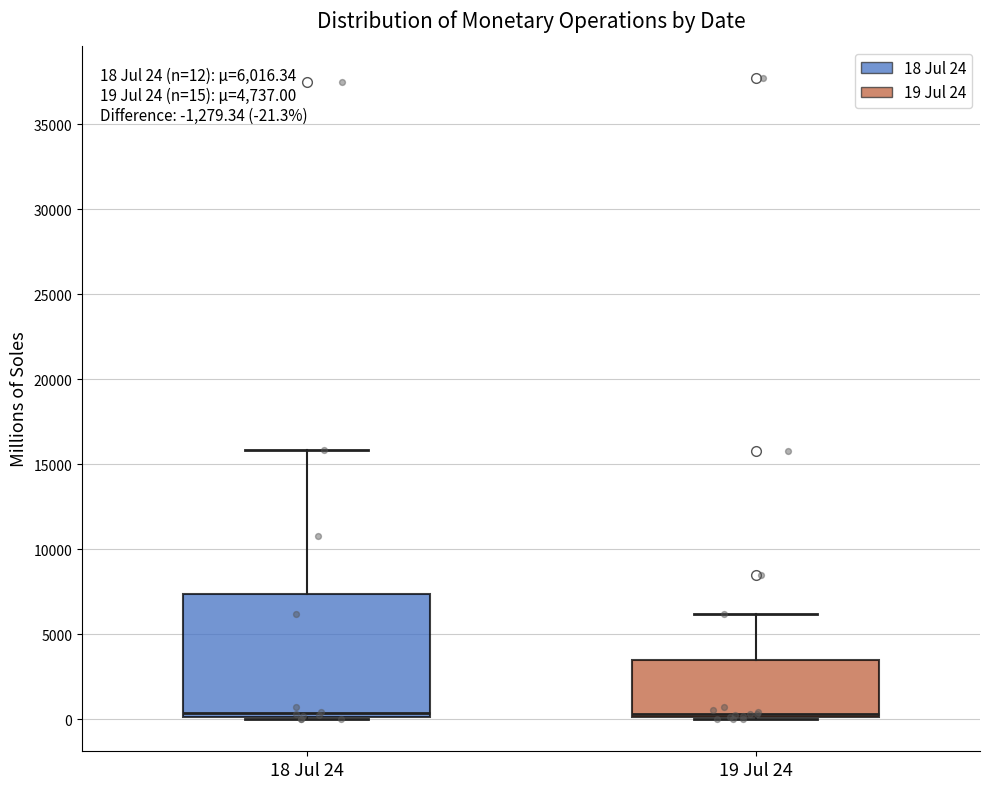

Comparing the boxes themselves (not the whiskers), which one is the tallest?

18 Jul 24